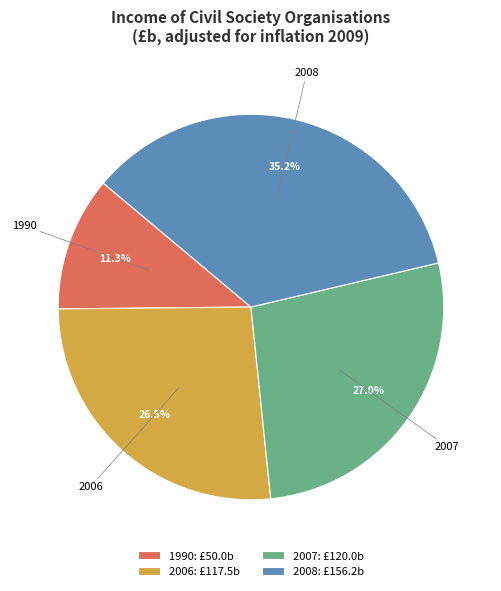

Rank the categories by value from highest to lowest.

2008, 2007, 2006, 1990